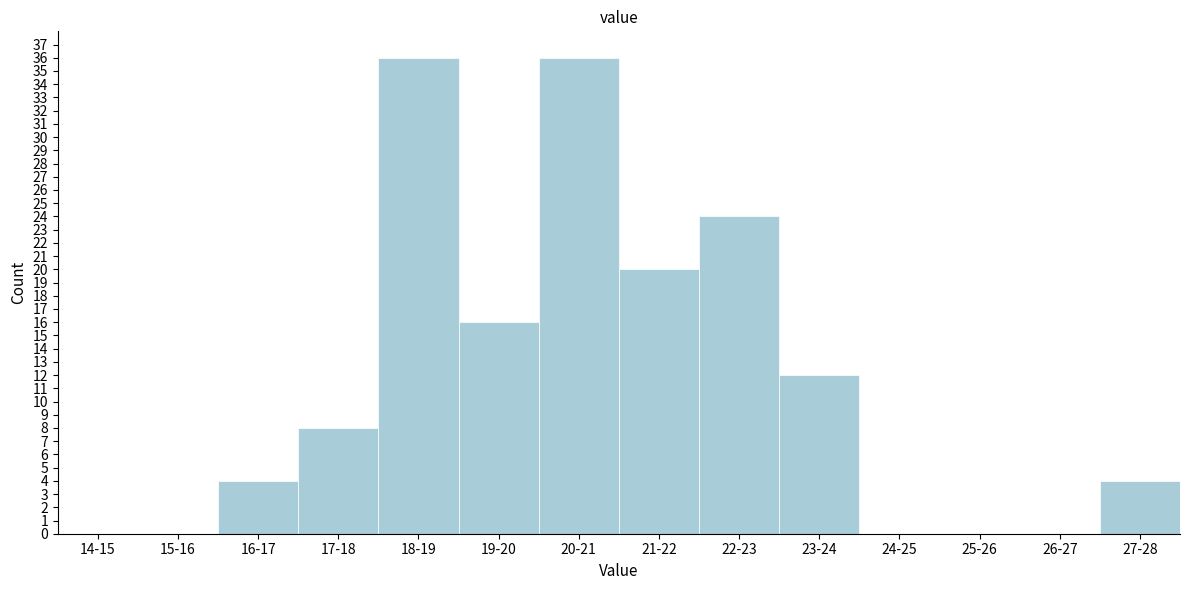

Reading right to left, what are all the values shown in this chart?

27-28=4	26-27=0	25-26=0	24-25=0	23-24=12	22-23=24	21-22=20	20-21=36	19-20=16	18-19=36	17-18=8	16-17=4	15-16=0	14-15=0